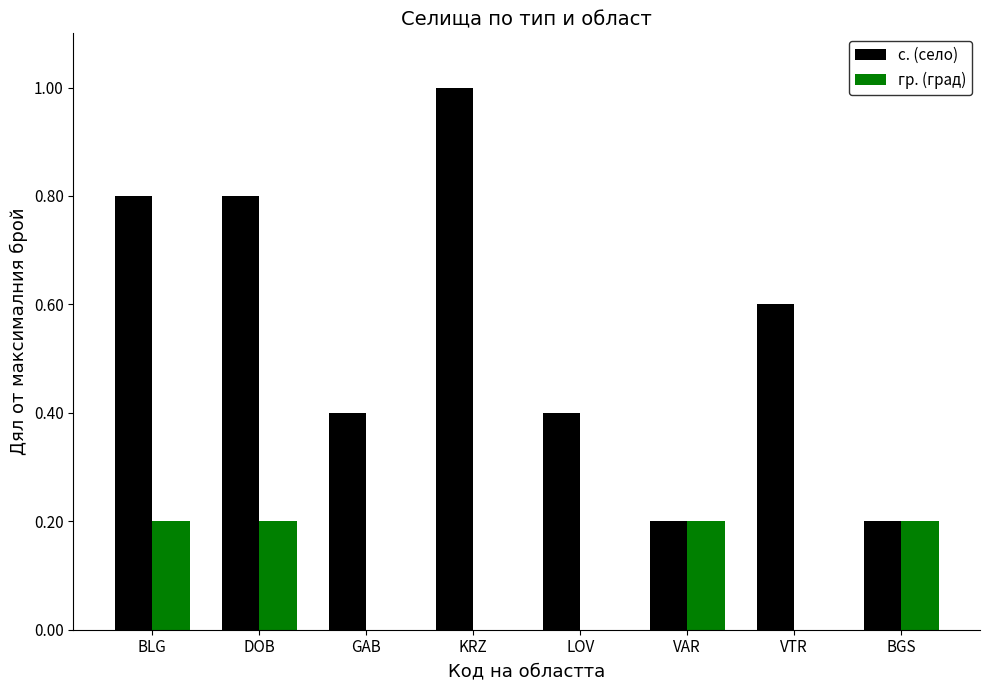

True or false: с. (село) has a value of 0.1 at VAR.

False